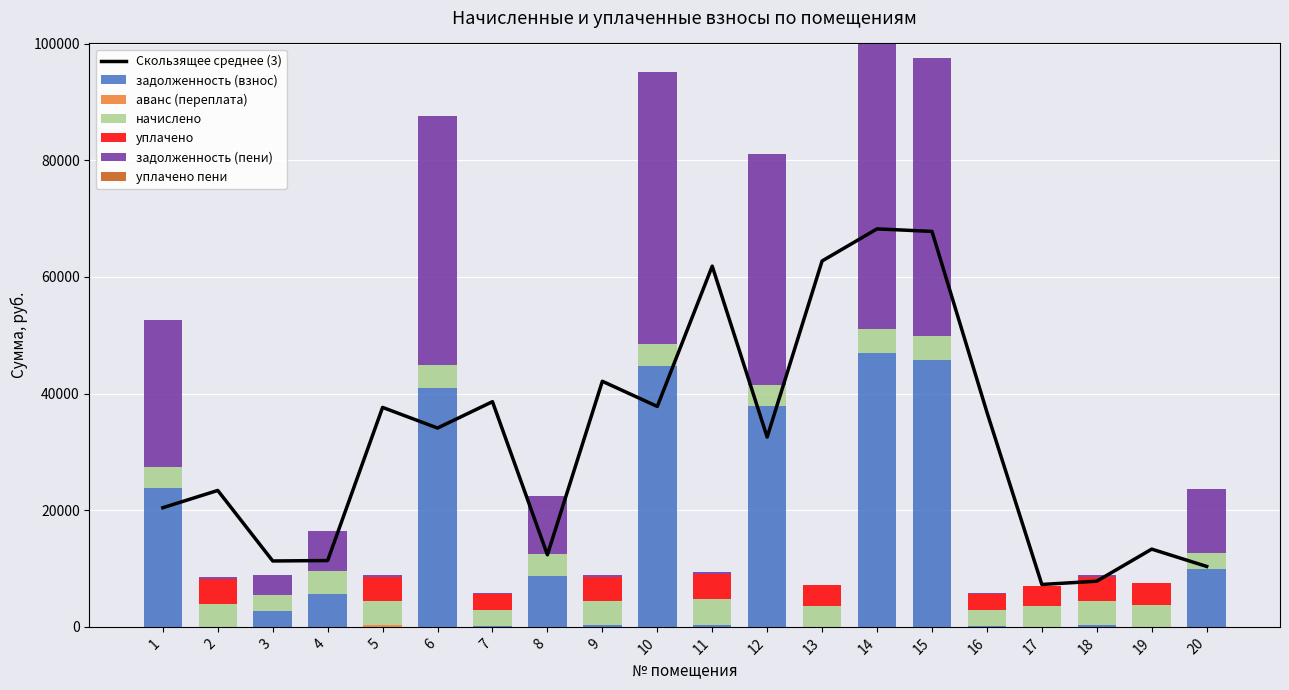

What is the maximum value for задолженность (взнос)?

46969.4